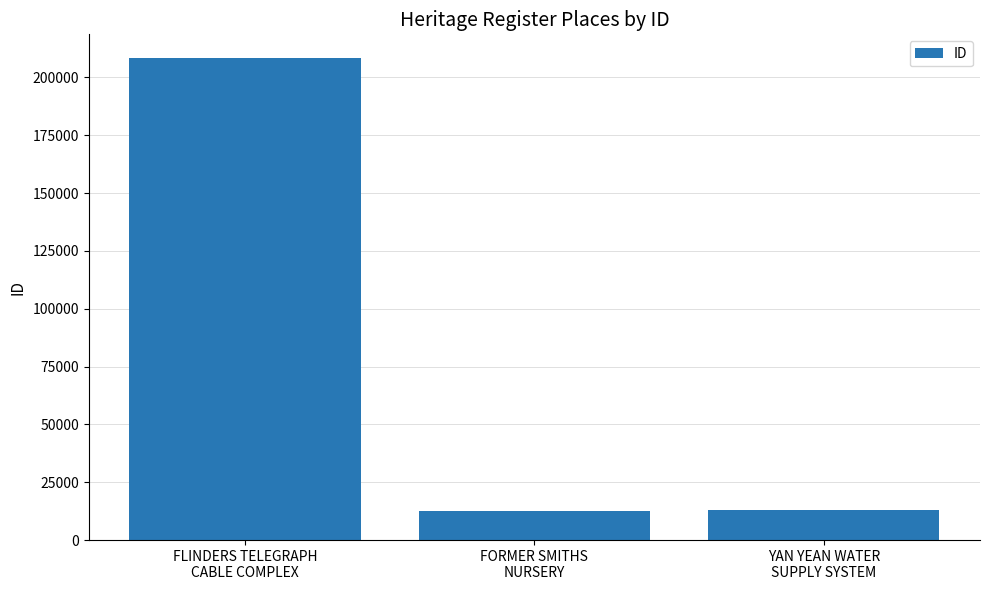

What is the label of the 2nd bar from the left?

FORMER SMITHS
NURSERY